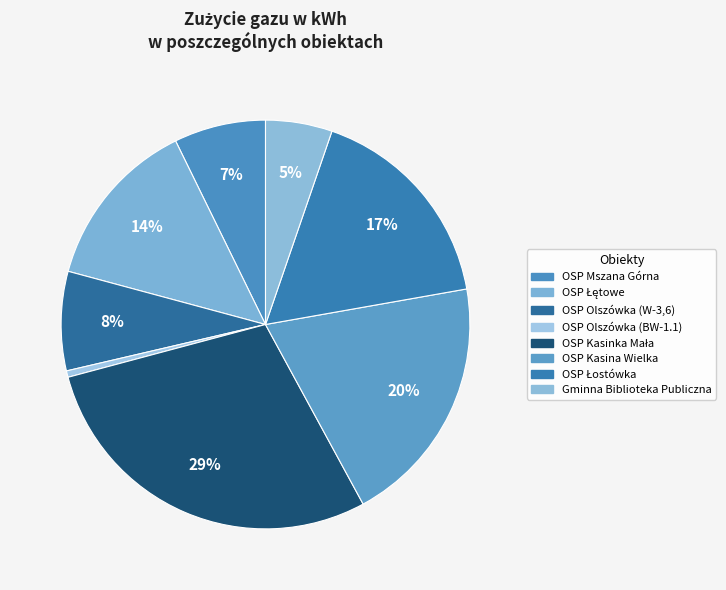

How many slices are in this pie chart?

8